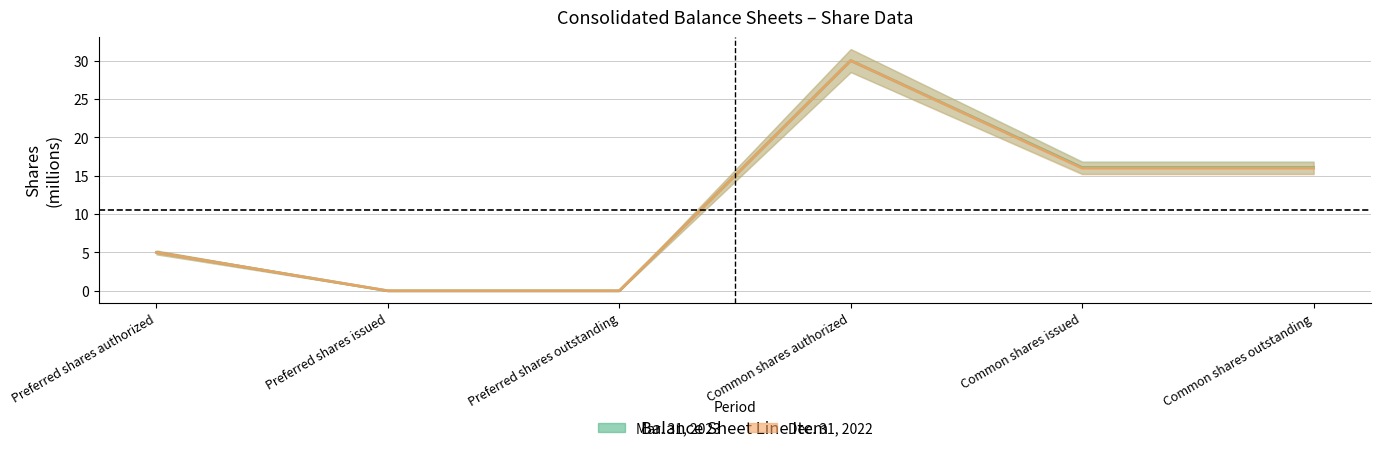

True or false: Mar. 31, 2023 has more than 0 points higher than both neighbors.

True